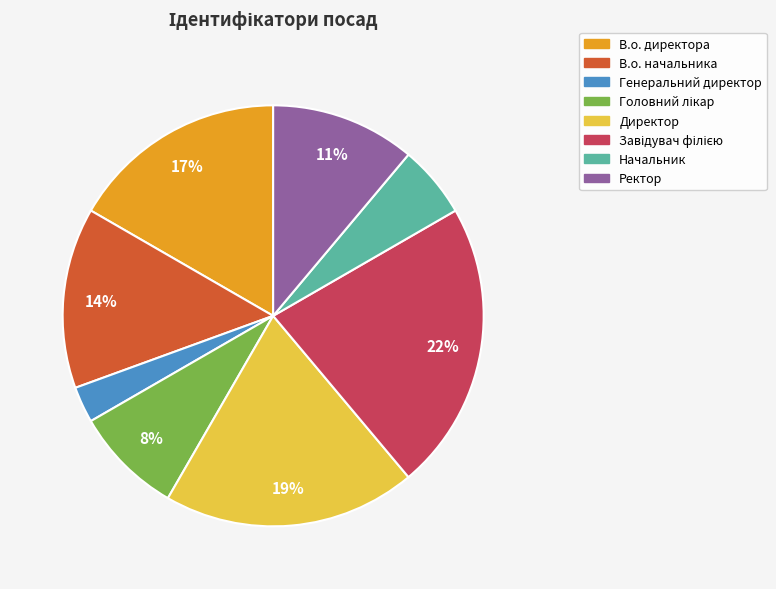

Is Генеральний директор the majority of the pie?

No